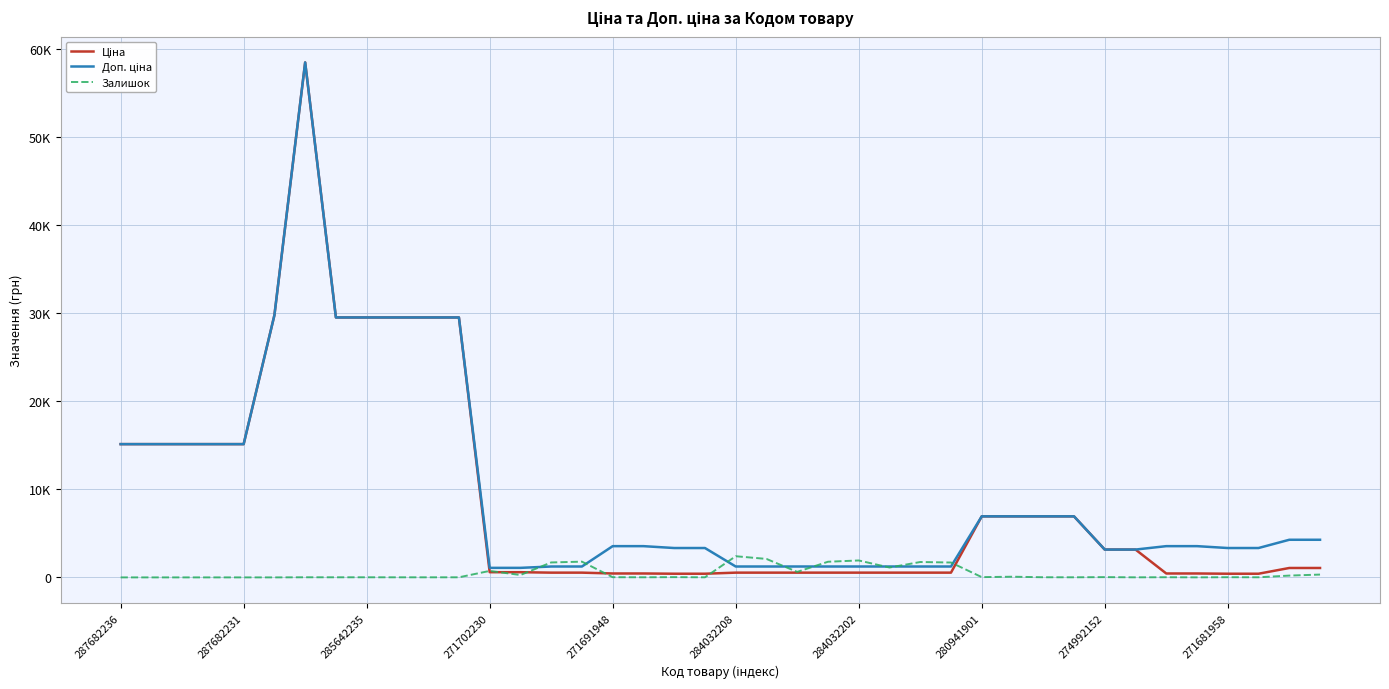

True or false: Ціна and Залишок cross at least once.

True